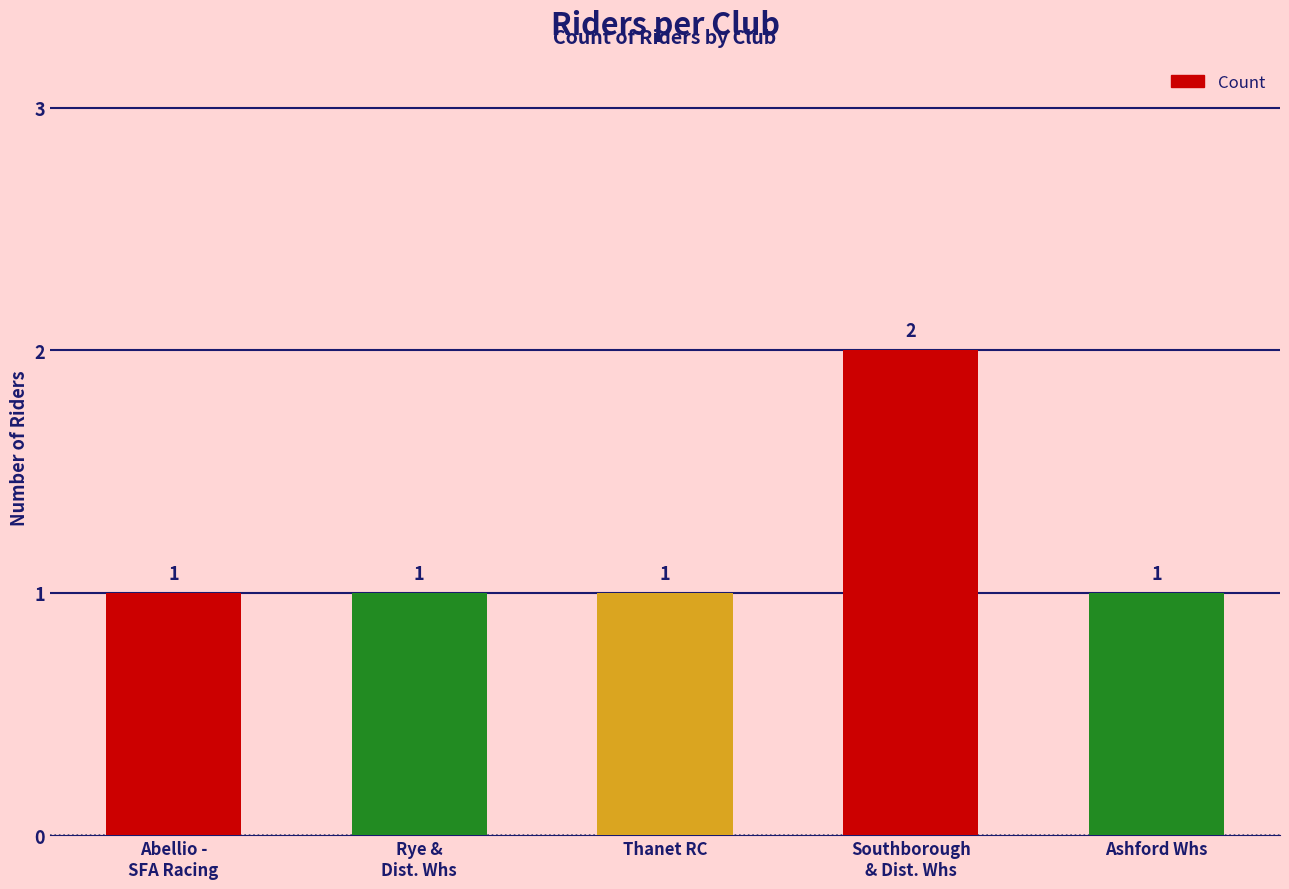

What is the minimum value shown in the chart?

1